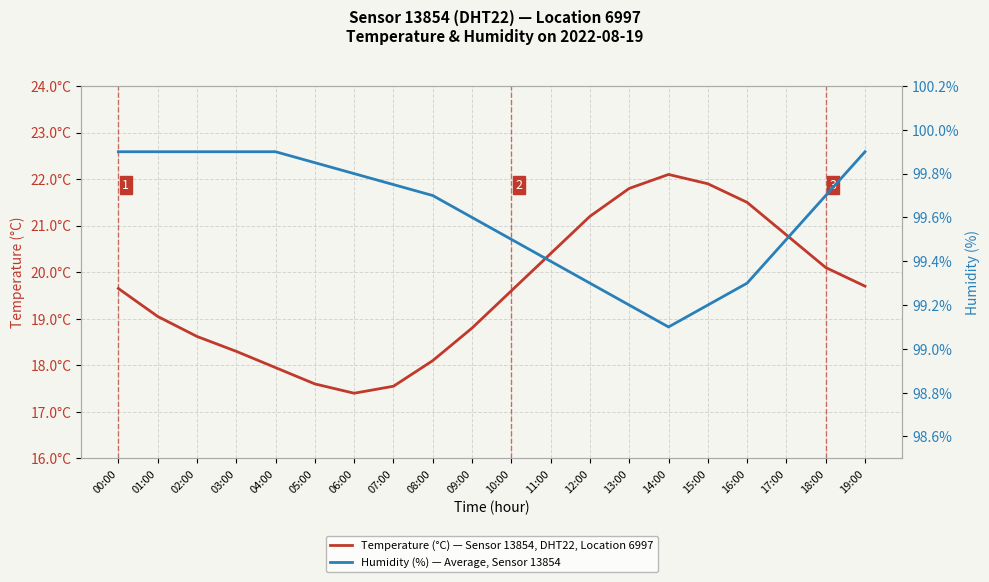

True or false: Humidity (%) — Average, Sensor 13854 has a value of 99.4 at 11:00.

True